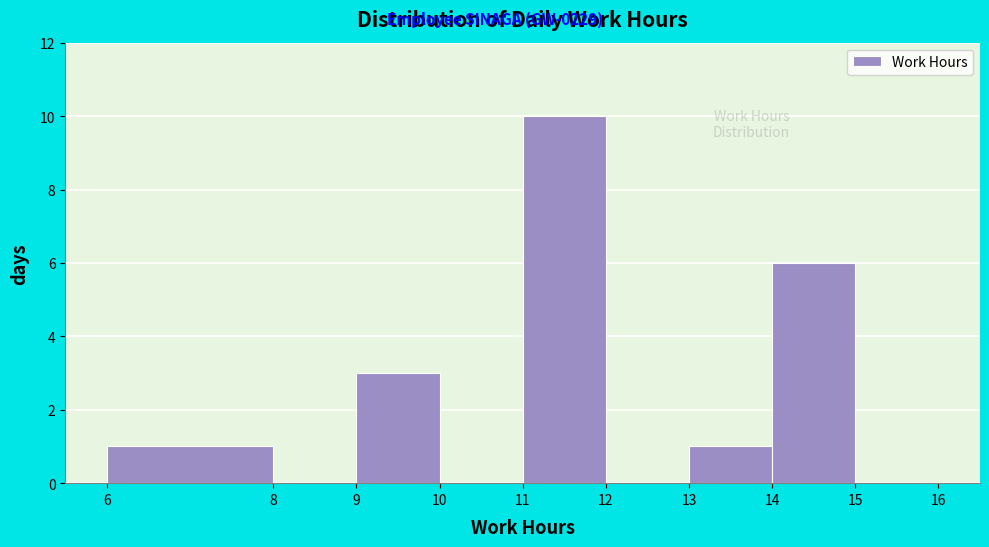

Reading left to right, transcribe this chart: for each bar, give the range it covers on the x-axis and its height. The values are not printed on the chart, so give them approximately, as read against the axis.

6 to 8: 1
8 to 9: 0
9 to 10: 3
10 to 11: 0
11 to 12: 10
12 to 13: 0
13 to 14: 1
14 to 15: 6
15 to 16: 0